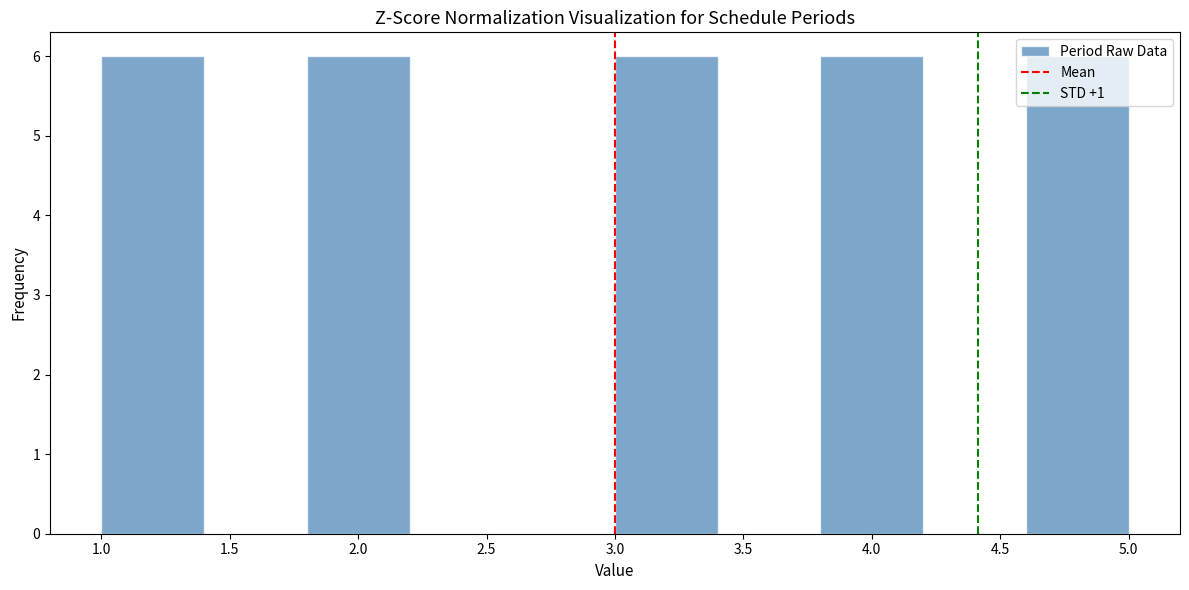

Reading left to right, list every bar in this chart as the range it spans on the x-axis followed by its height. The values are not printed on the chart, so give them approximately, as read against the axis.

1.0 to 1.4: 6
1.4 to 1.8: 0
1.8 to 2.2: 6
2.2 to 2.6: 0
2.6 to 3.0: 0
3.0 to 3.4: 6
3.4 to 3.8: 0
3.8 to 4.2: 6
4.2 to 4.6: 0
4.6 to 5.0: 6